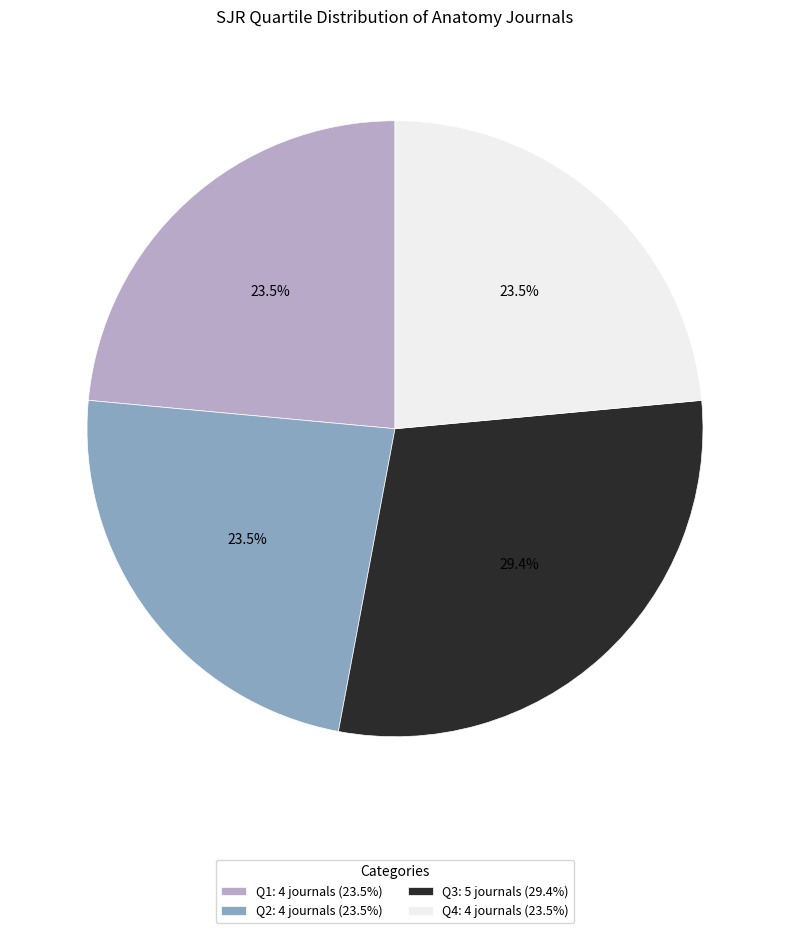

Is Q4: 4 journals (23.5%) the majority of the pie?

No